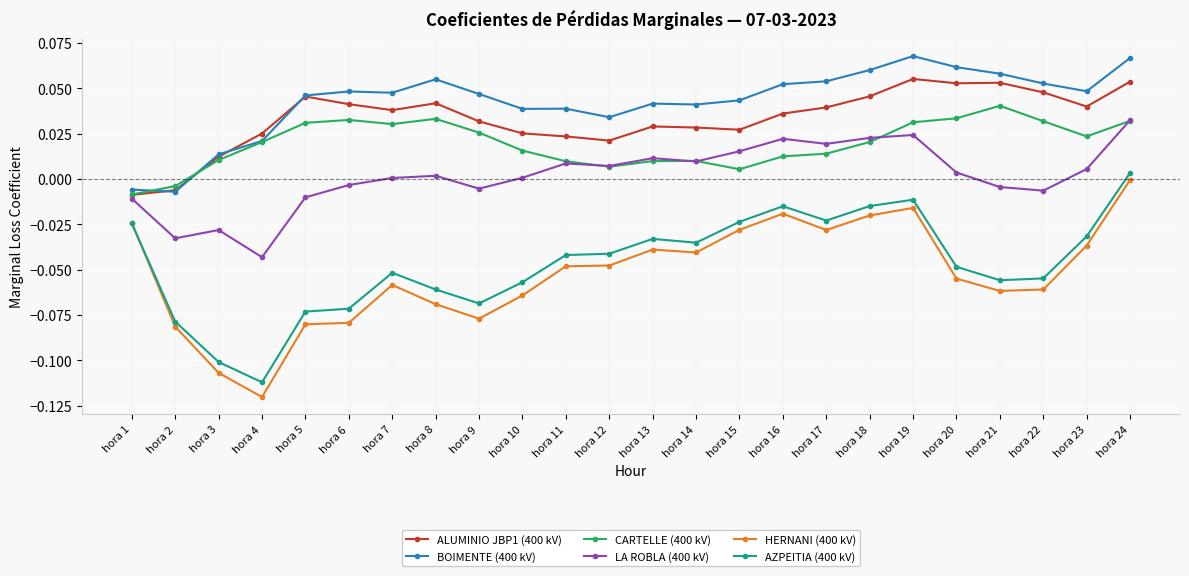

How many lines are shown in the chart?

6